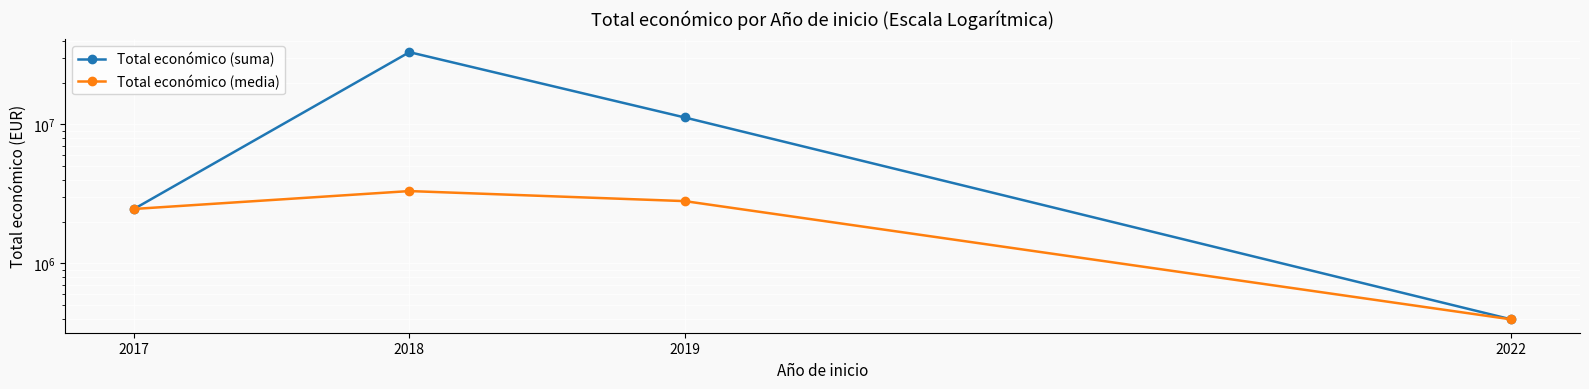

What is the difference between the second highest and minimum values in the Total económico (suma) series?

10830940.0